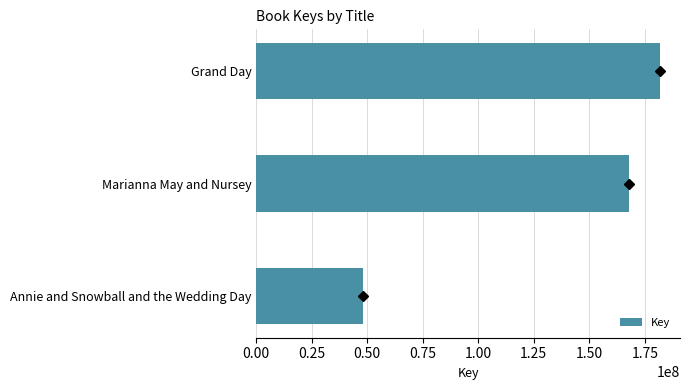

Rank the categories by value from lowest to highest.

Annie and Snowball and the Wedding Day, Marianna May and Nursey, Grand Day